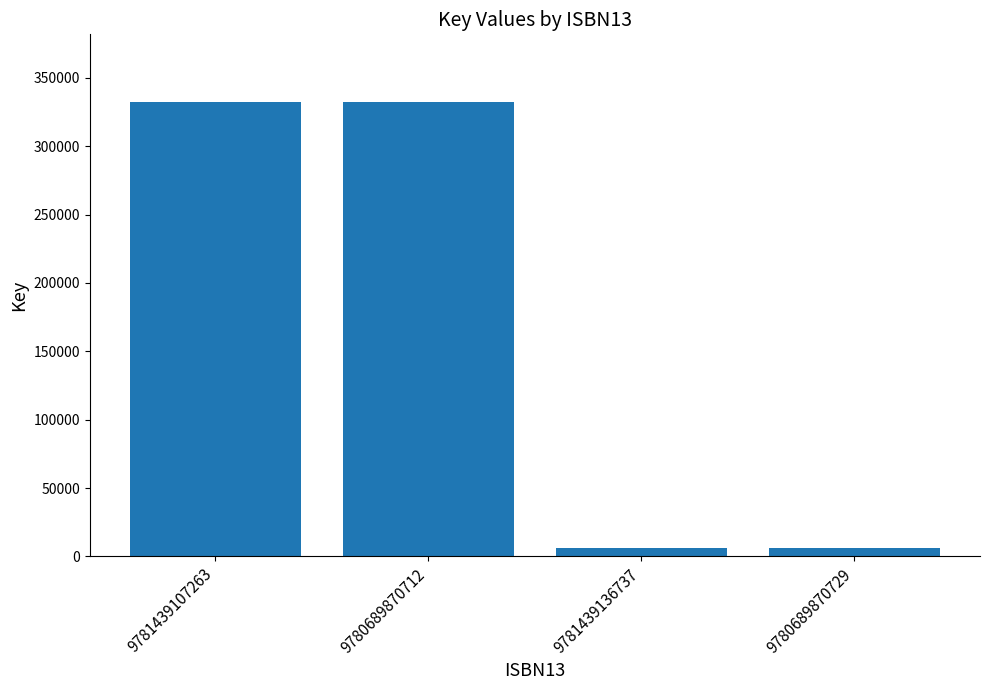

Reading left to right, extract all data points from this chart.

9781439107263=331957	9780689870712=331957	9781439136737=6446	9780689870729=6446